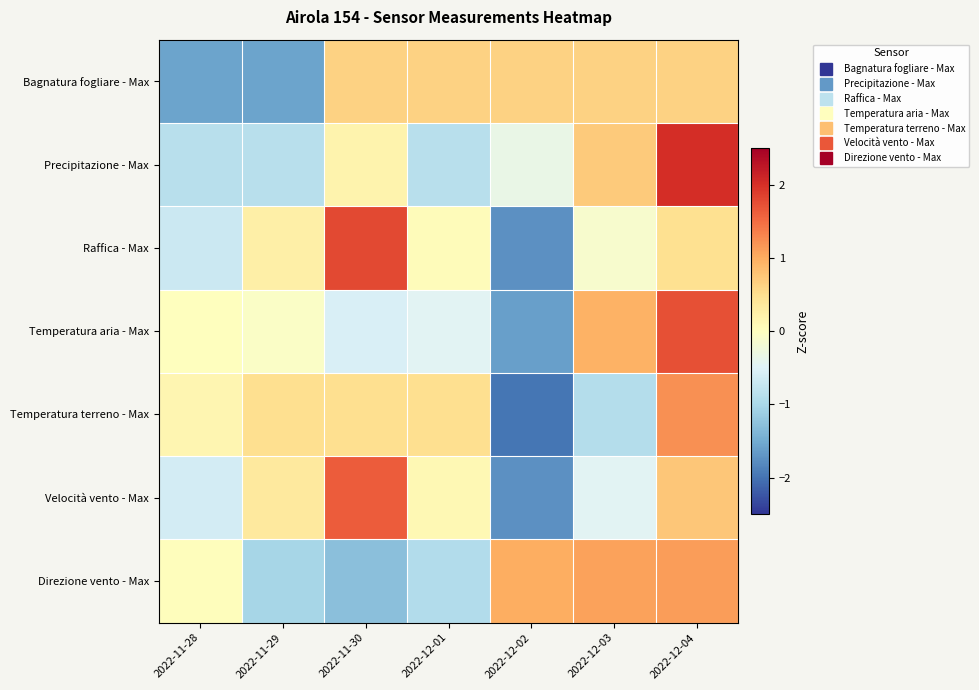

At which category is the sum across all series the highest?

2022-12-04